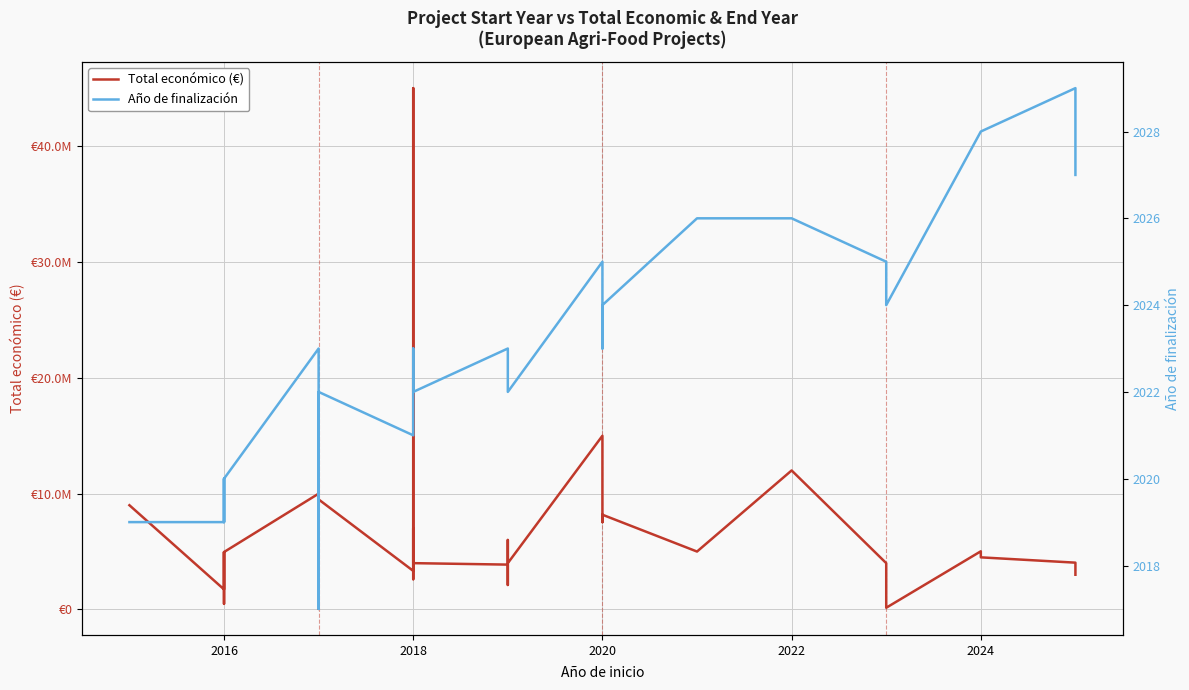

Reading left to right, what are all the values shown in this chart?

Total económico (€): 8998559	1734237	4953160	486000	4958172	9999140	50000	2993425	6039301	9500000	3331580	6999596	2611208	44998999	3999674	3873244	2115541	5999753	3999890	14994445	7536303	8179214	4999992	11999659	3999937	150000	5022917	4499800	4041810	2998444
Año de finalización: 2019	2019	2020	2019	2020	2023	2017	2021	2021	2022	2021	2022	2022	2023	2022	2023	2023	2023	2022	2025	2023	2024	2026	2026	2025	2024	2028	2028	2029	2027